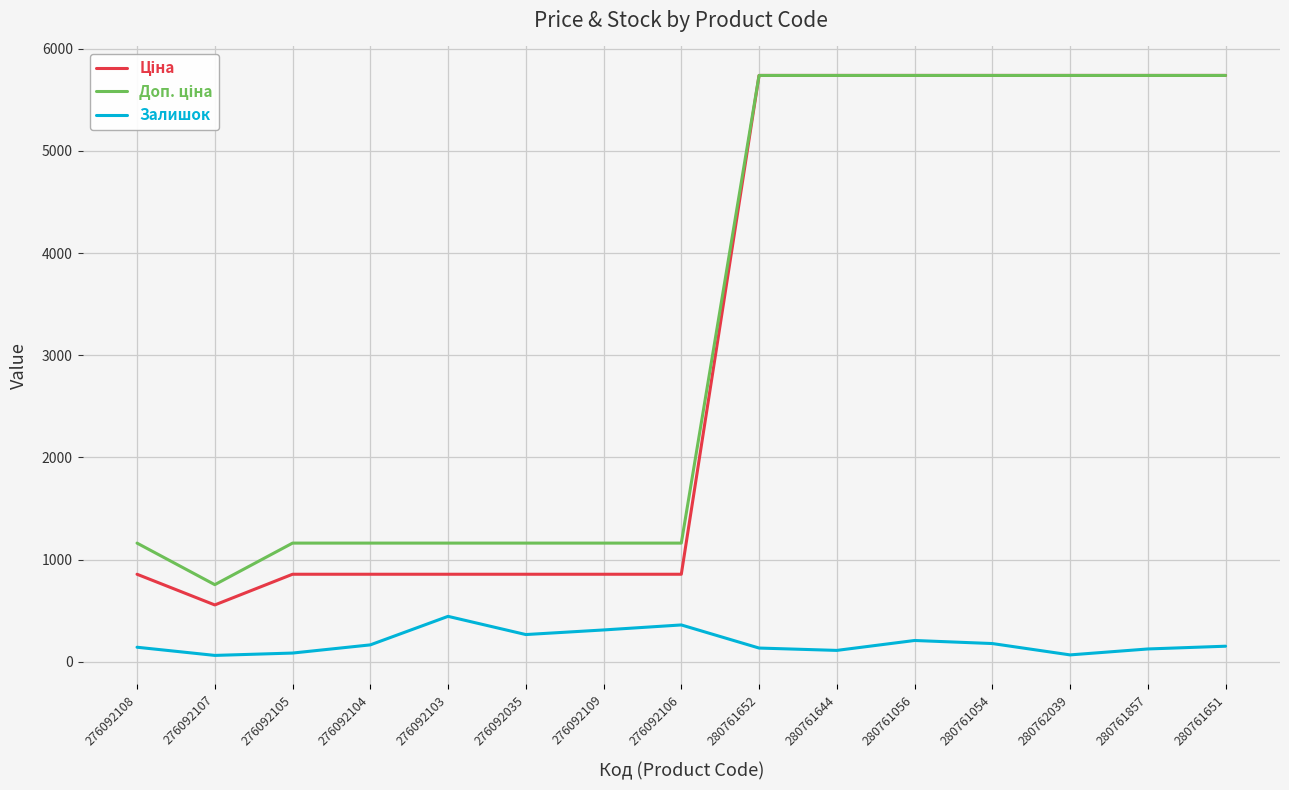

What is the total value across all series at 276092109?

2333.4